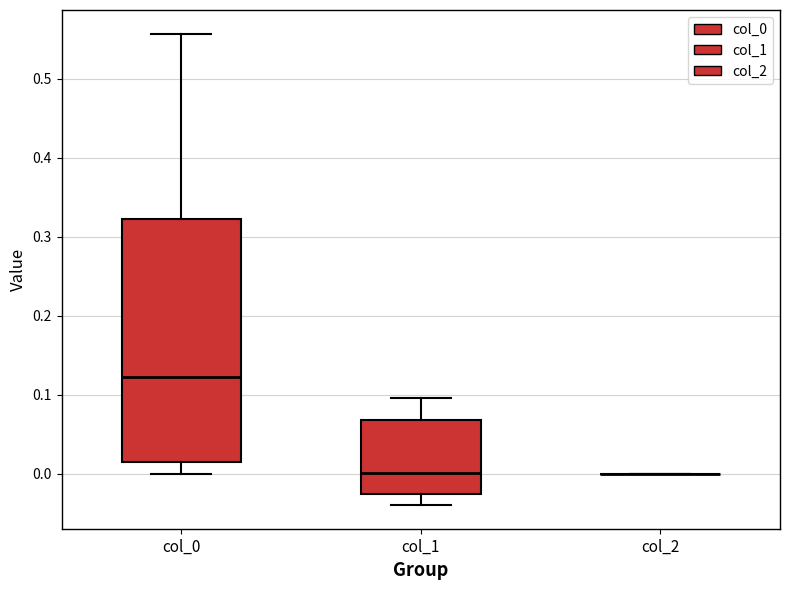

Reading left to right, read every box against the y-axis: the position of its median line, the range the box covers, and the ends of its whiskers. The values are not printed on the chart, so give them approximately, as read against the axis.

col_0: median 0.12, box 0.01 to 0.32, whiskers 0.00 to 0.56
col_1: median 0.00, box -0.03 to 0.07, whiskers -0.04 to 0.10
col_2: box collapsed to a line at 0.00, whiskers 0.00 to 0.00